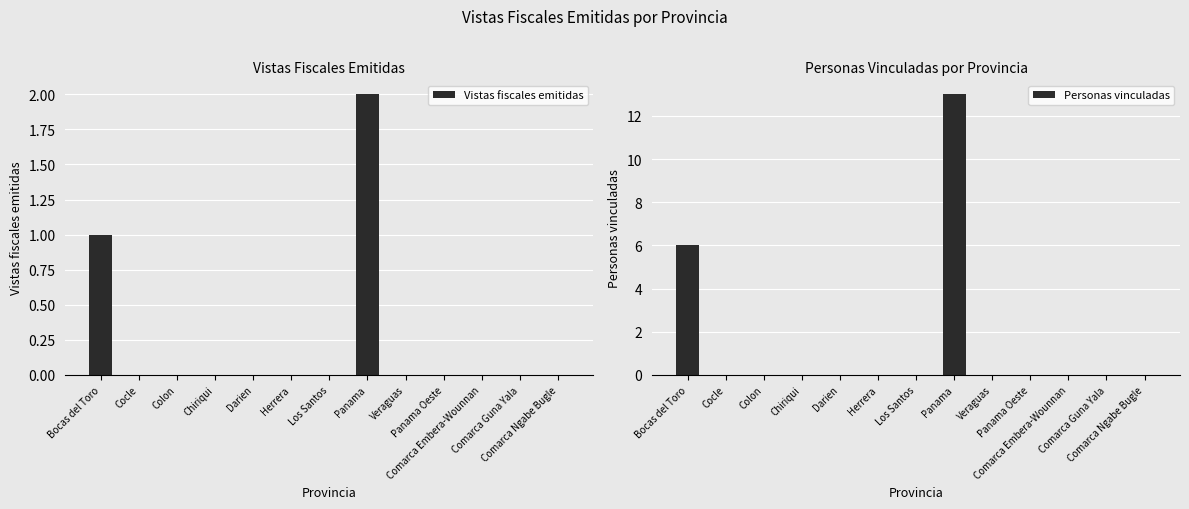

List the series in order of their peak value, highest first.

Personas vinculadas, Vistas fiscales emitidas